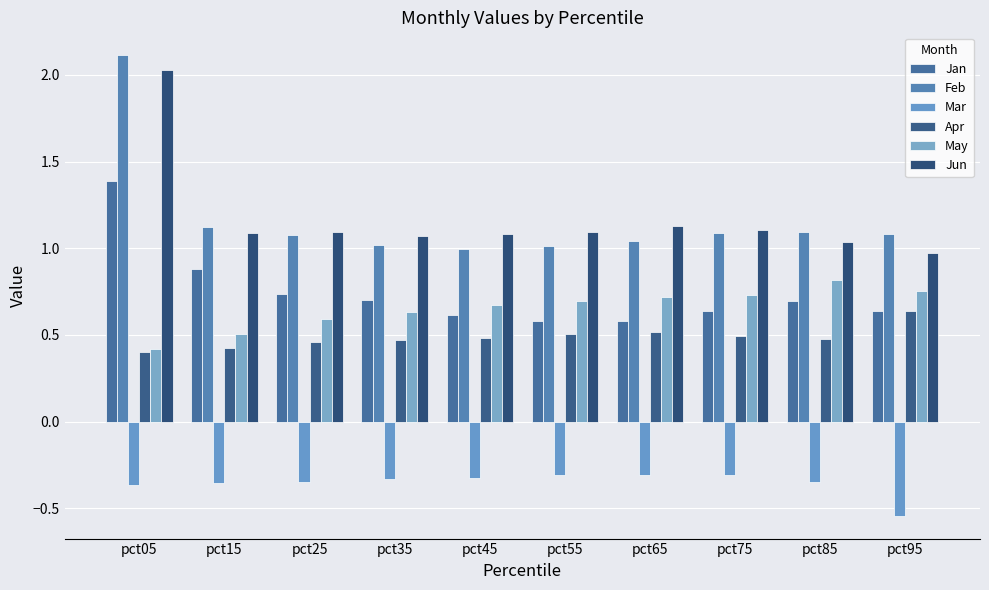

What is the greatest value displayed?

2.1